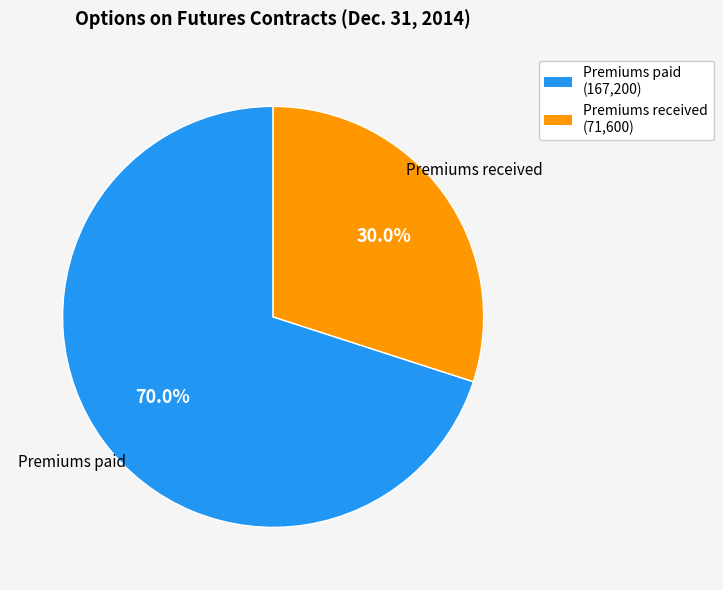

Does Premiums paid account for over 50% of the chart?

Yes